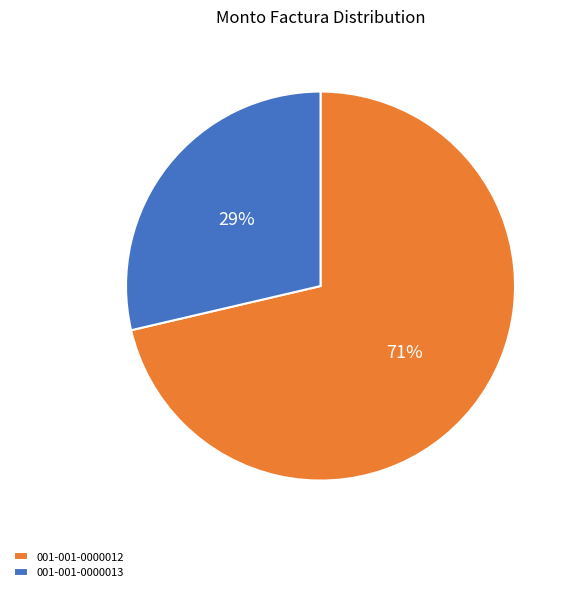

Is there any slice that represents more than half of the pie?

Yes